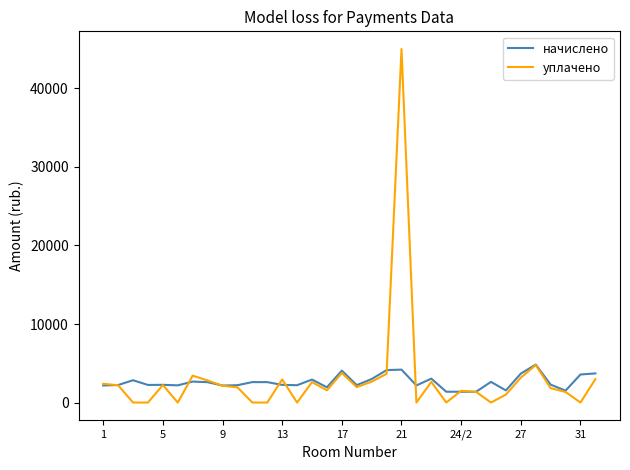

How many values in the уплачено series exceed 1965?

17